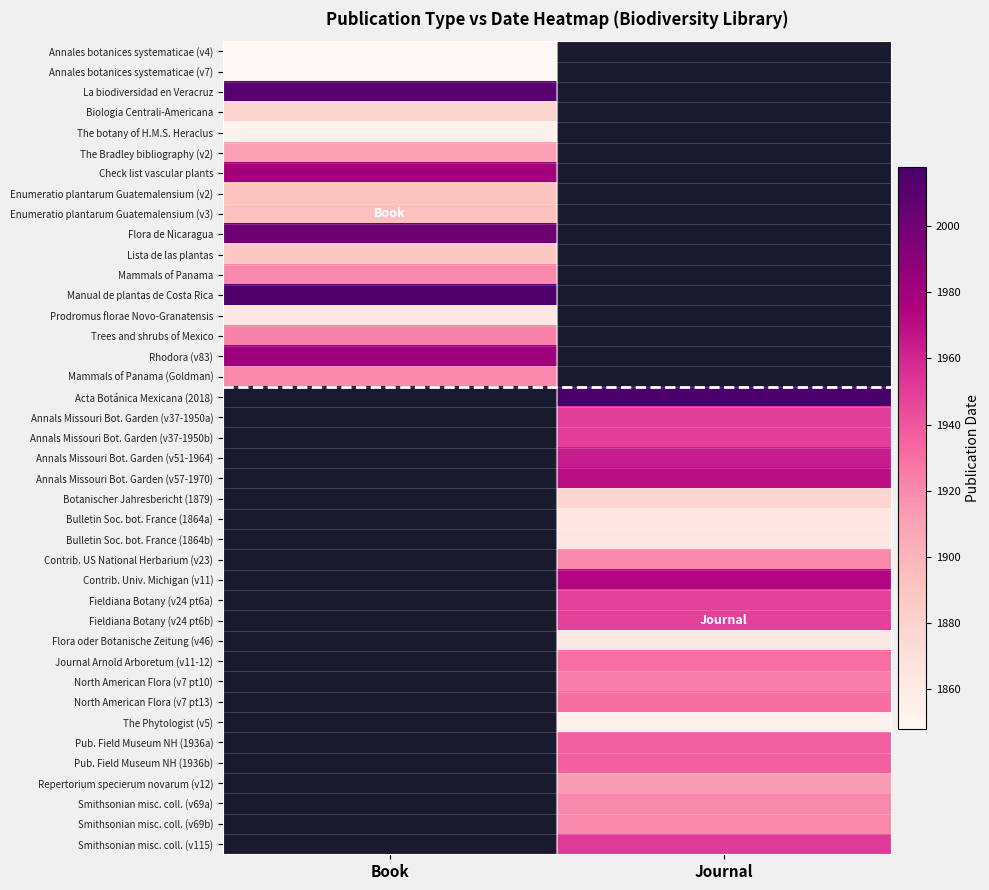

Rank the series by their maximum value, from lowest to highest.

Annales botanices systematicae (v4), Annales botanices systematicae (v7), The botany of H.M.S. Heraclus, Prodromus florae Novo-Granatensis, Biologia Centrali-Americana, Lista de las plantas, Enumeratio plantarum Guatemalensium (v2), Enumeratio plantarum Guatemalensium (v3), The Bradley bibliography (v2), Mammals of Panama, Mammals of Panama (Goldman), Trees and shrubs of Mexico, Check list vascular plants, Rhodora (v83), Flora de Nicaragua, La biodiversidad en Veracruz, Manual de plantas de Costa Rica, Acta Botánica Mexicana (2018), Annals Missouri Bot. Garden (v37-1950a), Annals Missouri Bot. Garden (v37-1950b), Annals Missouri Bot. Garden (v51-1964), Annals Missouri Bot. Garden (v57-1970), Botanischer Jahresbericht (1879), Bulletin Soc. bot. France (1864a), Bulletin Soc. bot. France (1864b), Contrib. US National Herbarium (v23), Contrib. Univ. Michigan (v11), Fieldiana Botany (v24 pt6a), Fieldiana Botany (v24 pt6b), Flora oder Botanische Zeitung (v46), Journal Arnold Arboretum (v11-12), North American Flora (v7 pt10), North American Flora (v7 pt13), The Phytologist (v5), Pub. Field Museum NH (1936a), Pub. Field Museum NH (1936b), Repertorium specierum novarum (v12), Smithsonian misc. coll. (v69a), Smithsonian misc. coll. (v69b), Smithsonian misc. coll. (v115)